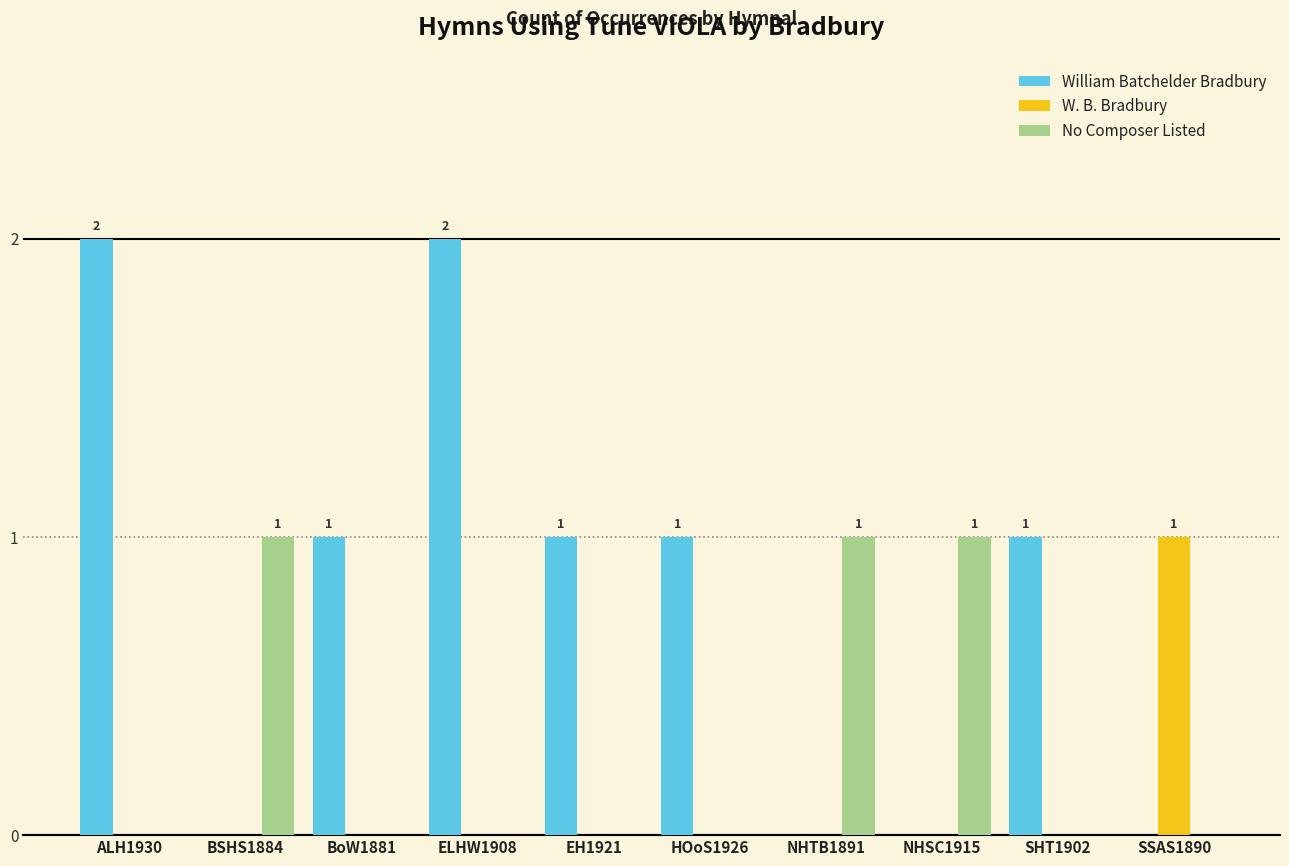

Does the chart contain stacked bars?

No